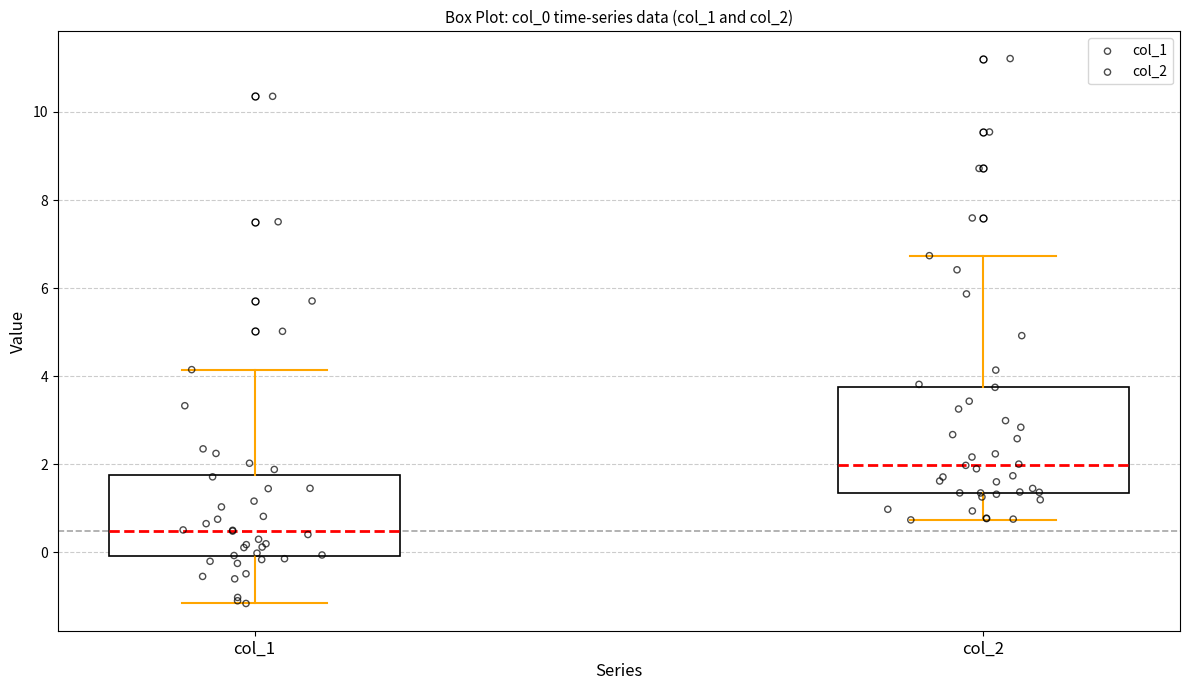

Where does the upper whisker of the box for col_1 end on the y-axis? The values are not printed on the chart, so give them approximately, as read against the axis.

4.2